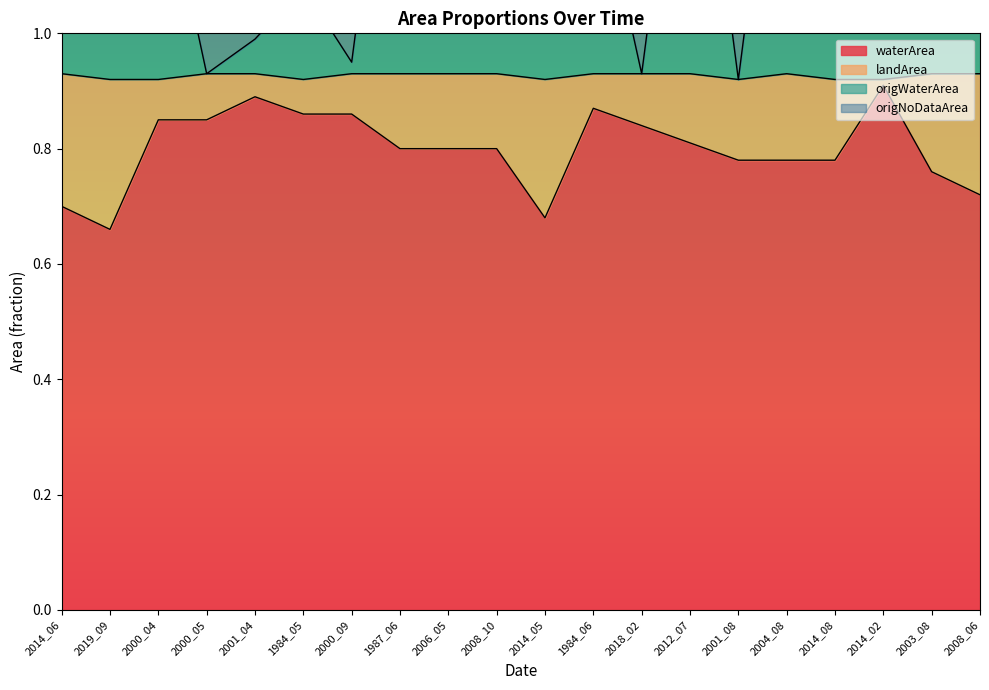

True or false: origWaterArea has a value of 1.5 at 2000_09.

False